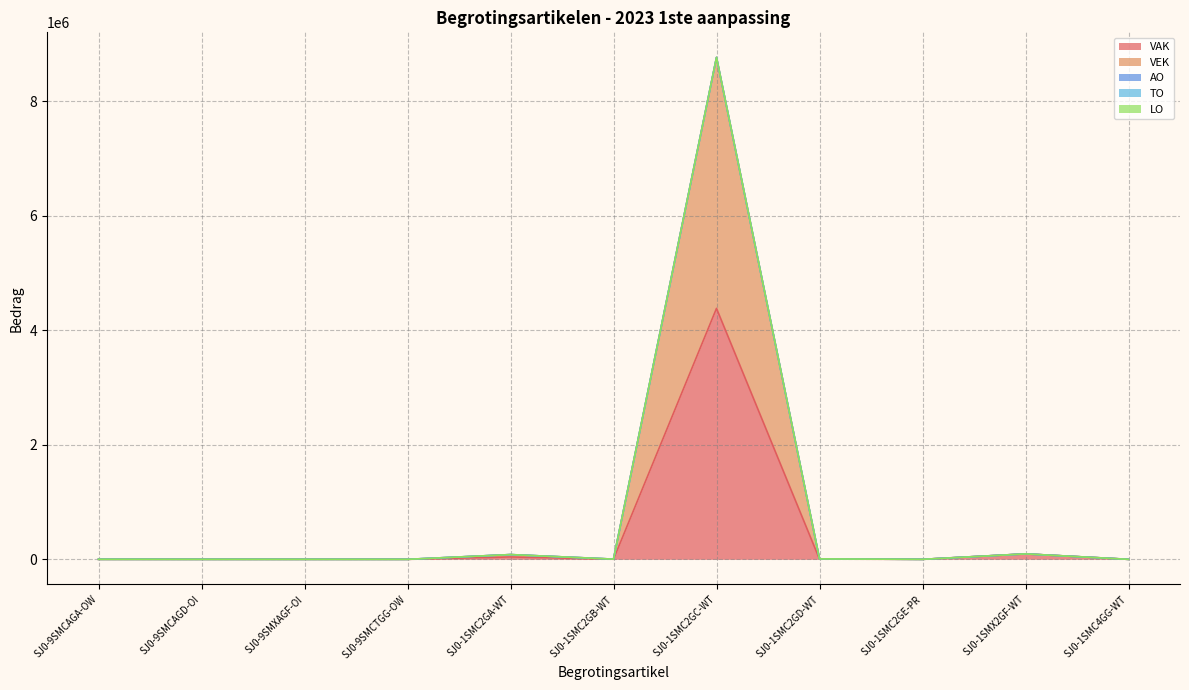

The value of TO at SJ0-1SMX2GF-WT is 0. True or false?

True